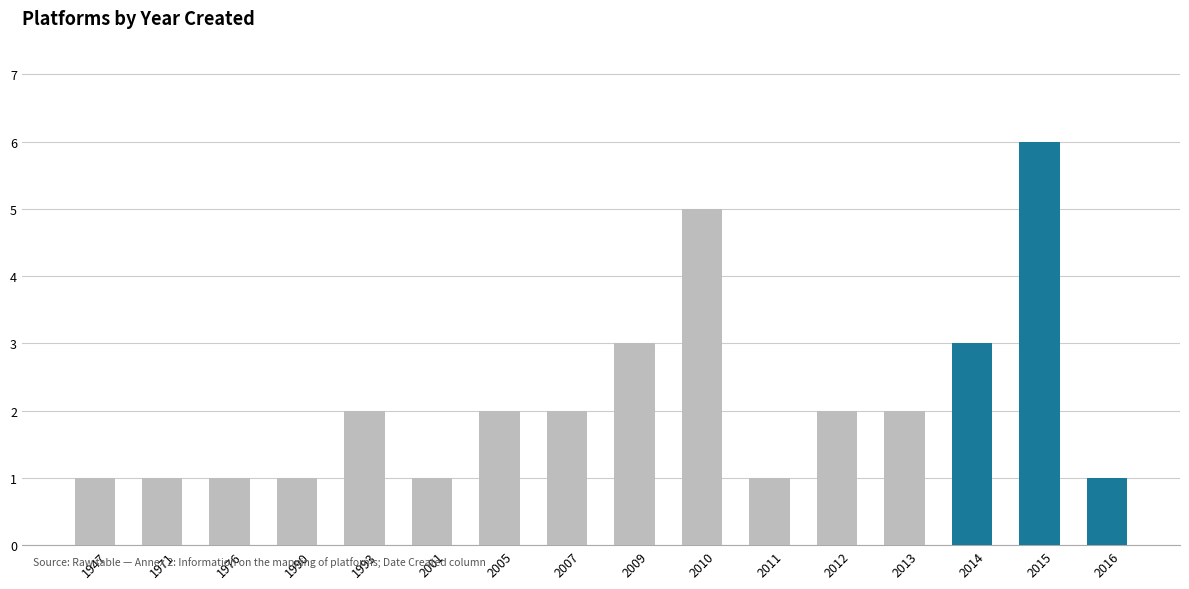

What is the difference between the values at 2013 and 1990?

1